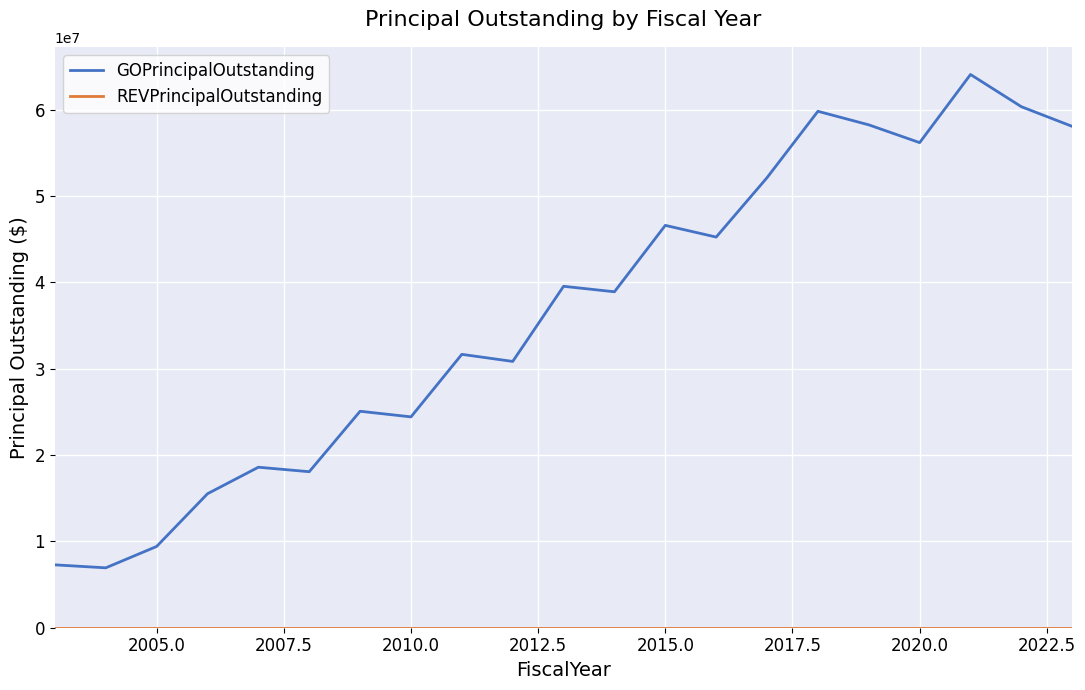

Which series has the largest range (max minus min)?

GOPrincipalOutstanding